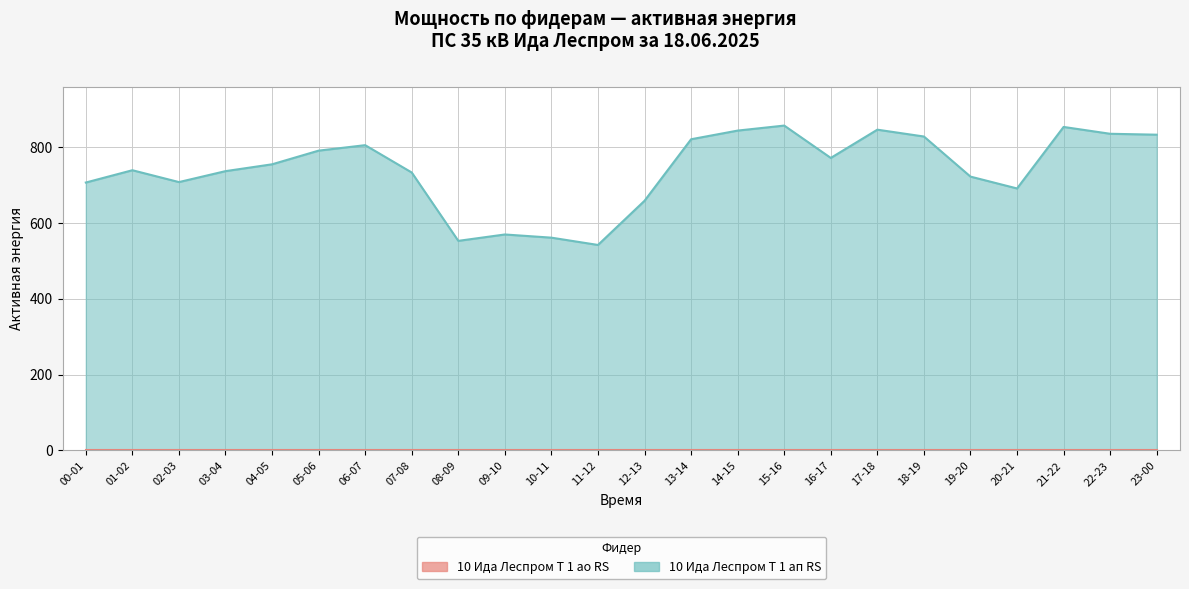

What is the approximate value at 17-18?

844.8